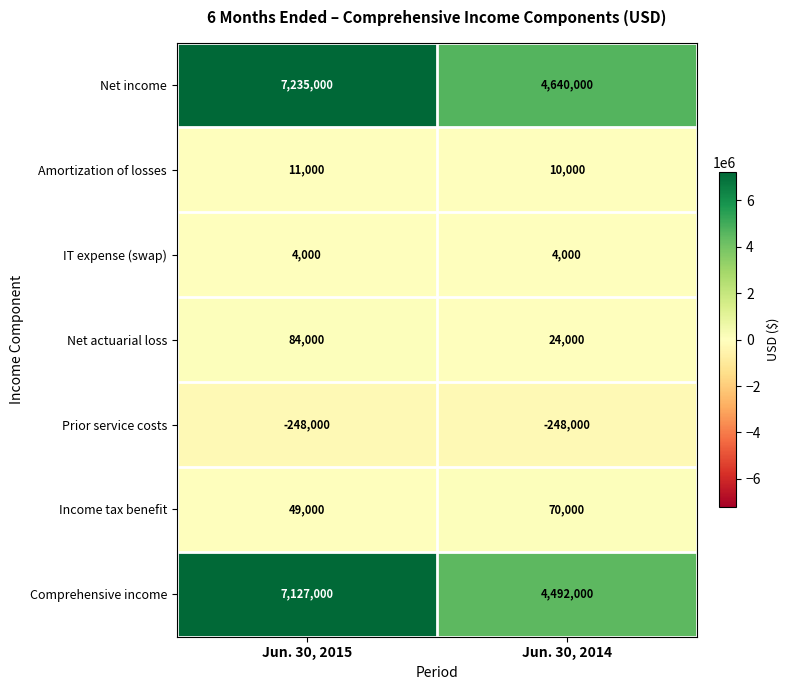

Reading left to right, extract all data points from this chart.

Net income: 7235000	4640000
Amortization of losses: 11000	10000
IT expense (swap): 4000	4000
Net actuarial loss: 84000	24000
Prior service costs: -248000	-248000
Income tax benefit: 49000	70000
Comprehensive income: 7127000	4492000